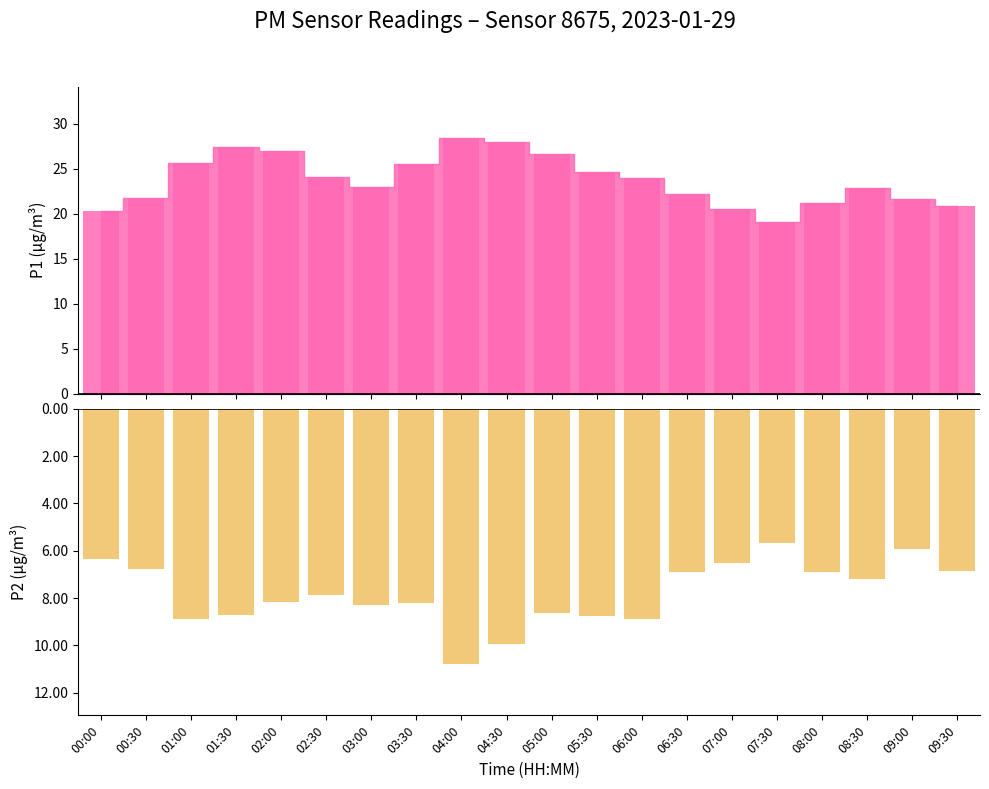

Is it true that P2 equals -6.9 at 06:30?

True